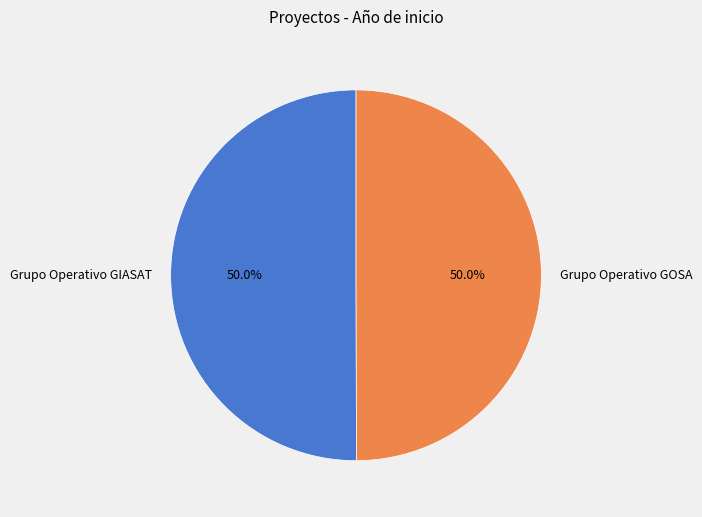

How many segments does this pie chart have?

2